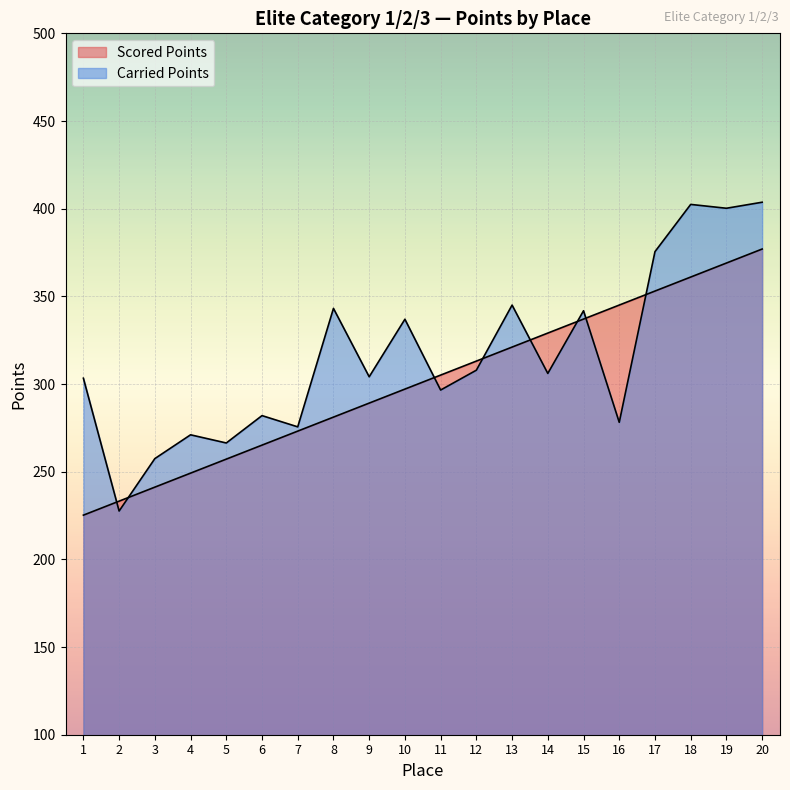

Where does the Carried Points series first go above 306?

8